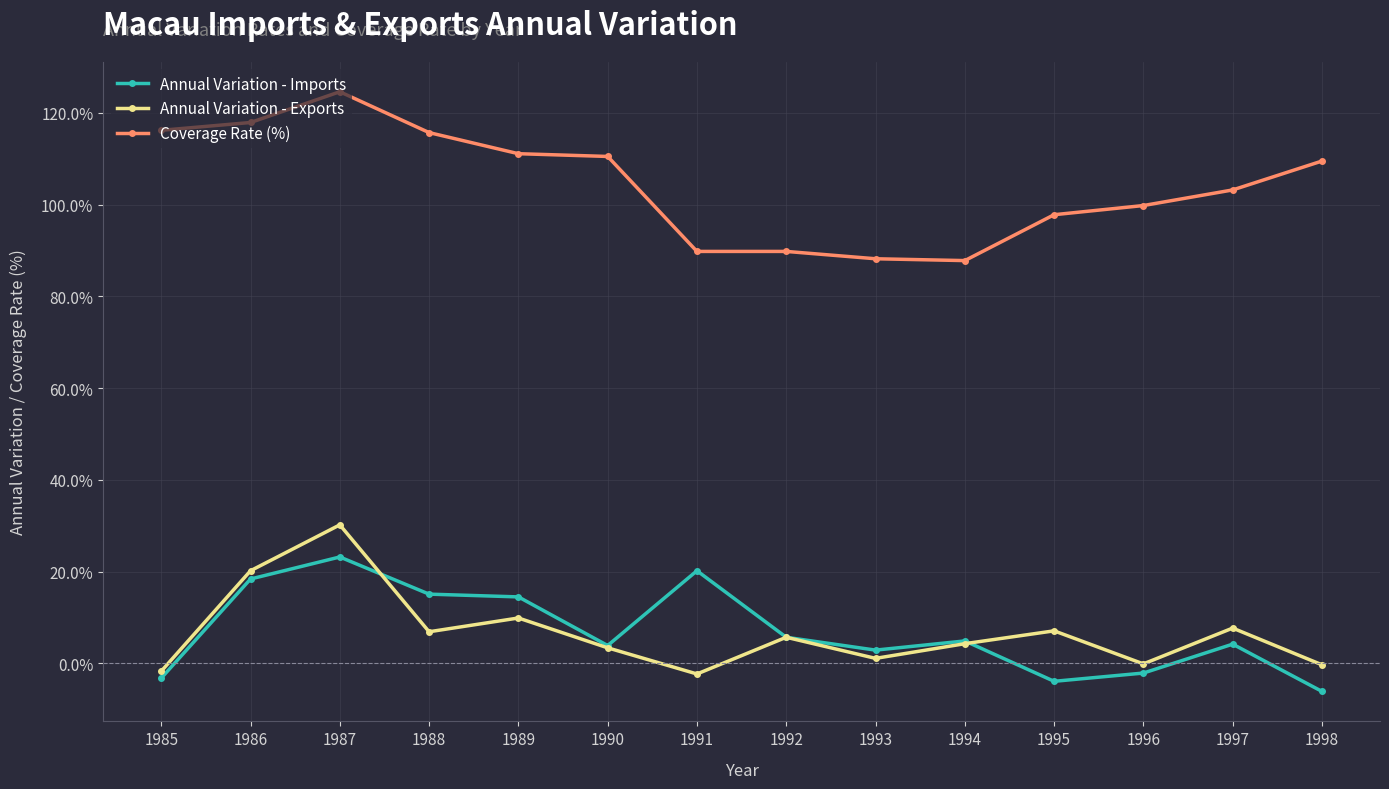

What is the lowest value of the Annual Variation - Exports series?

-2.3